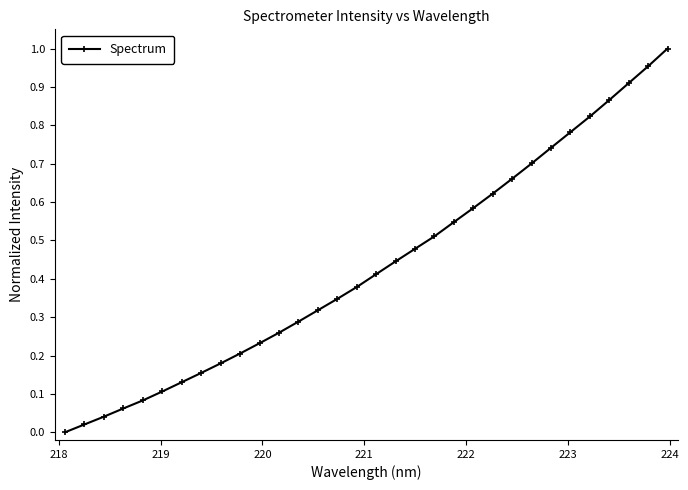

Reading left to right, transcribe all the data shown in this chart.

0.0	0.0	0.0	0.1	0.1	0.1	0.1	0.2	0.2	0.2	0.2	0.3	0.3	0.3	0.3	0.4	0.4	0.4	0.5	0.5	0.5	0.6	0.6	0.7	0.7	0.7	0.8	0.8	0.9	0.9	1.0	1.0